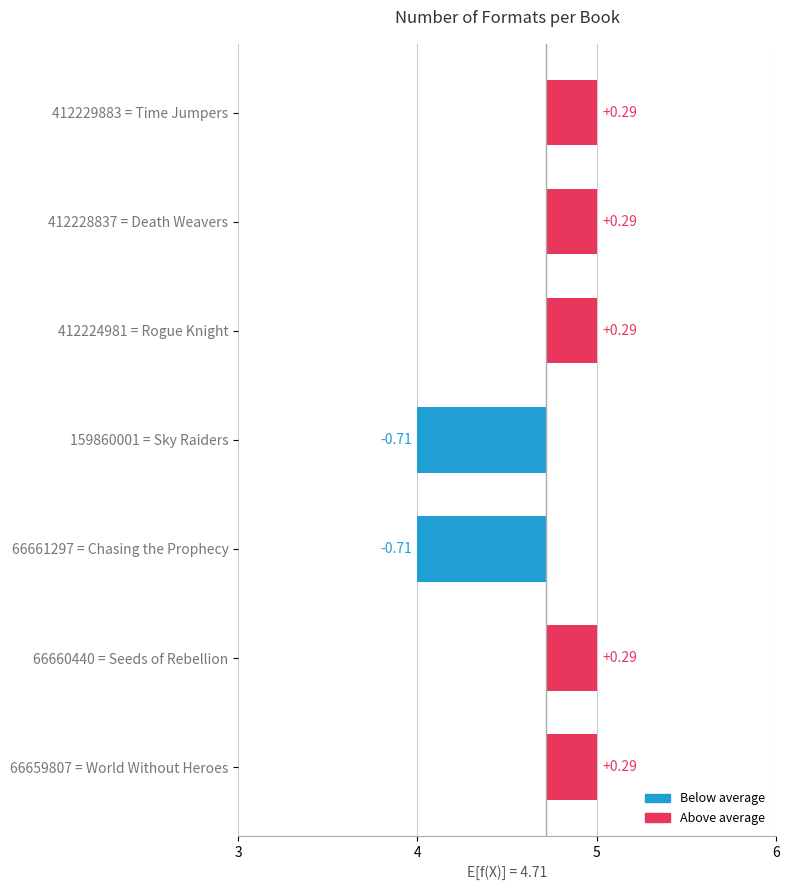

What value does the data have at 66661297 = Chasing the Prophecy?

-0.7